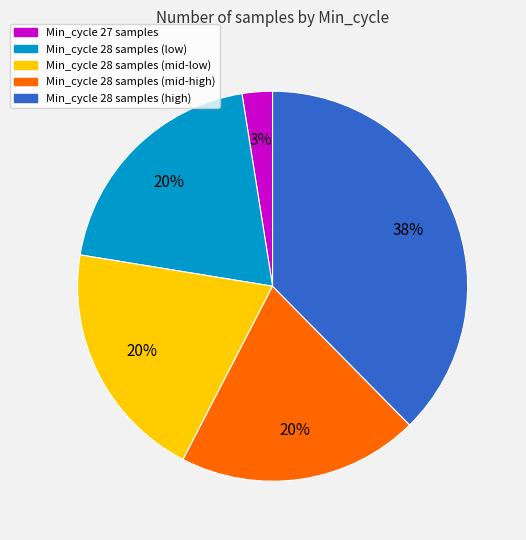

To the nearest percent, what is the difference between the largest and smallest slice percentages?

35%